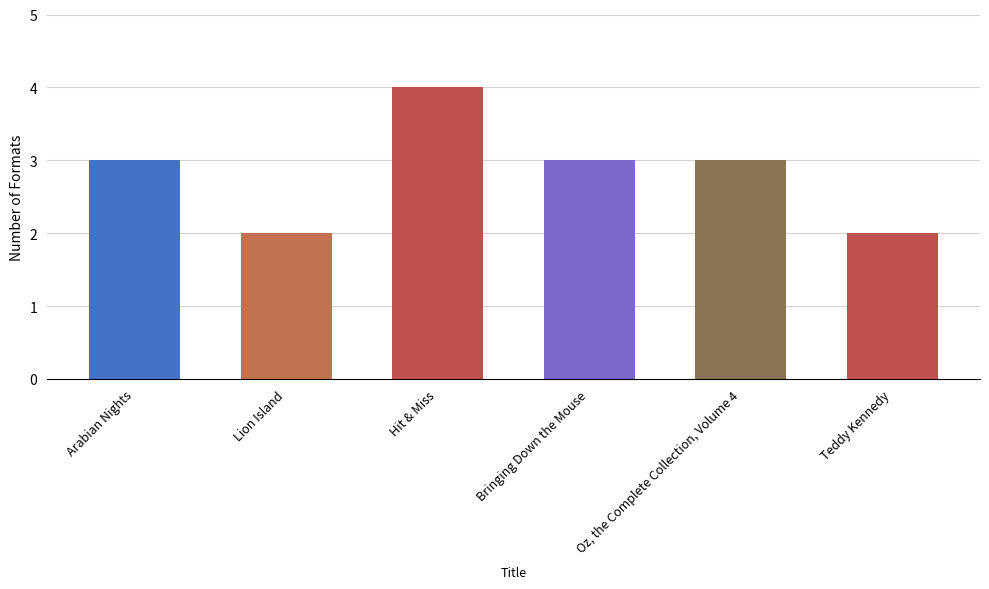

The value at Hit & Miss is 3. True or false?

False